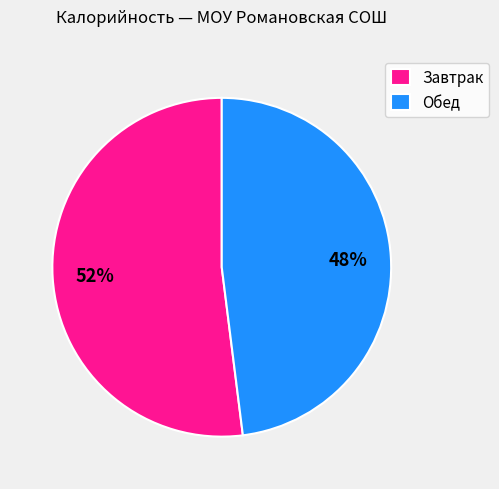

Combined, do Обед and Завтрак account for over 50%?

Yes